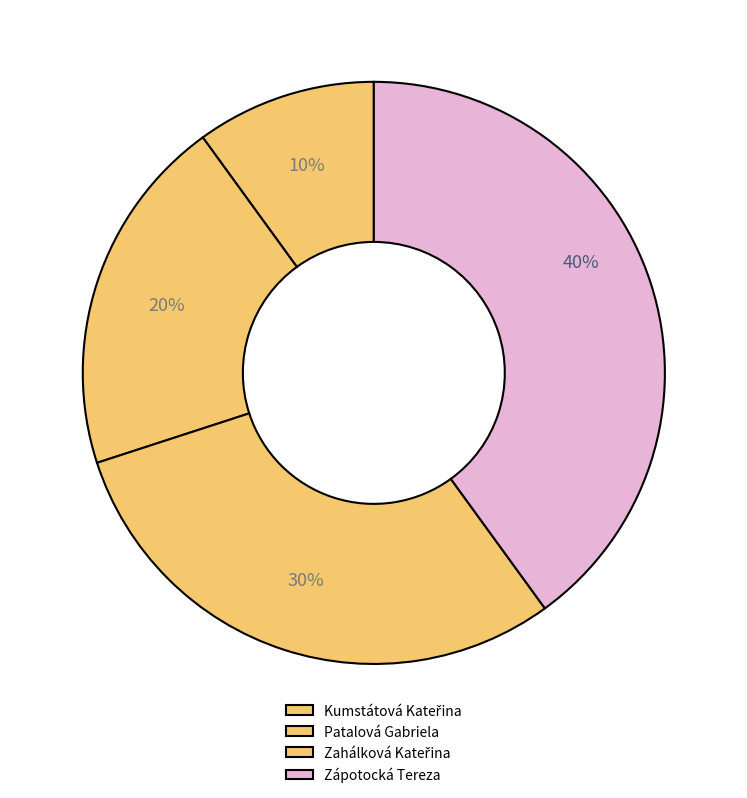

What is the largest slice in the pie chart?

Zápotocká Tereza